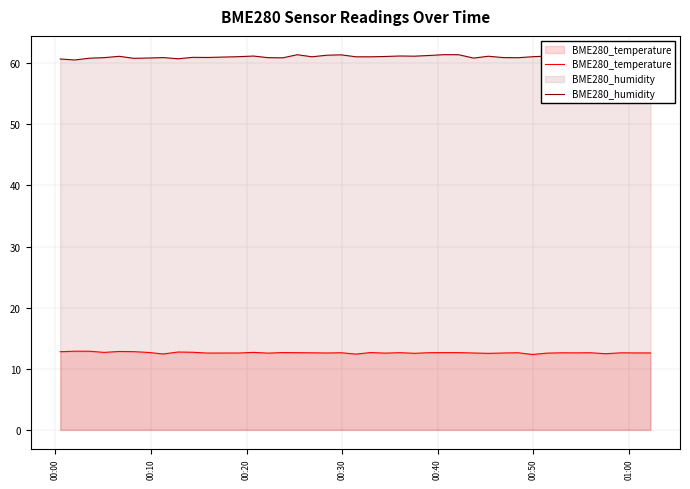

Does the chart have visible grid lines?

Yes